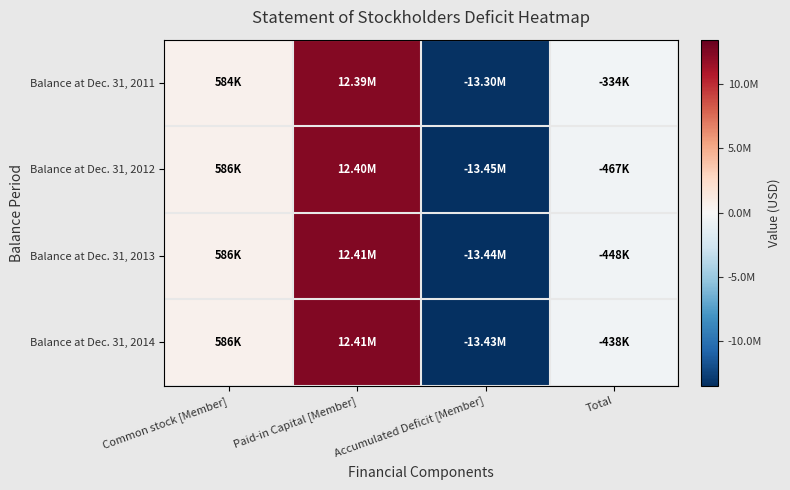

Reading left to right, extract all data points from this chart.

Balance at Dec. 31, 2011: Common stock [Member]=583500	Paid-in Capital [Member]=12386700	Accumulated Deficit [Member]=-13304600	Total=-334400
Balance at Dec. 31, 2012: Common stock [Member]=586000	Paid-in Capital [Member]=12398100	Accumulated Deficit [Member]=-13450700	Total=-466600
Balance at Dec. 31, 2013: Common stock [Member]=586000	Paid-in Capital [Member]=12406600	Accumulated Deficit [Member]=-13440400	Total=-447800
Balance at Dec. 31, 2014: Common stock [Member]=586000	Paid-in Capital [Member]=12408500	Accumulated Deficit [Member]=-13432700	Total=-438200